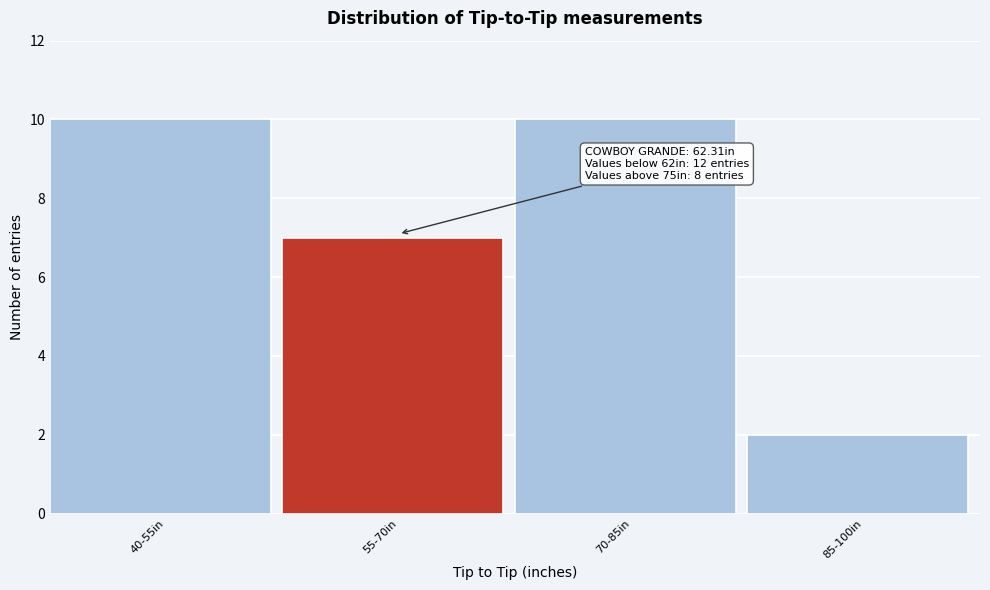

Reading right to left, transcribe all the data shown in this chart.

2	10	7	10